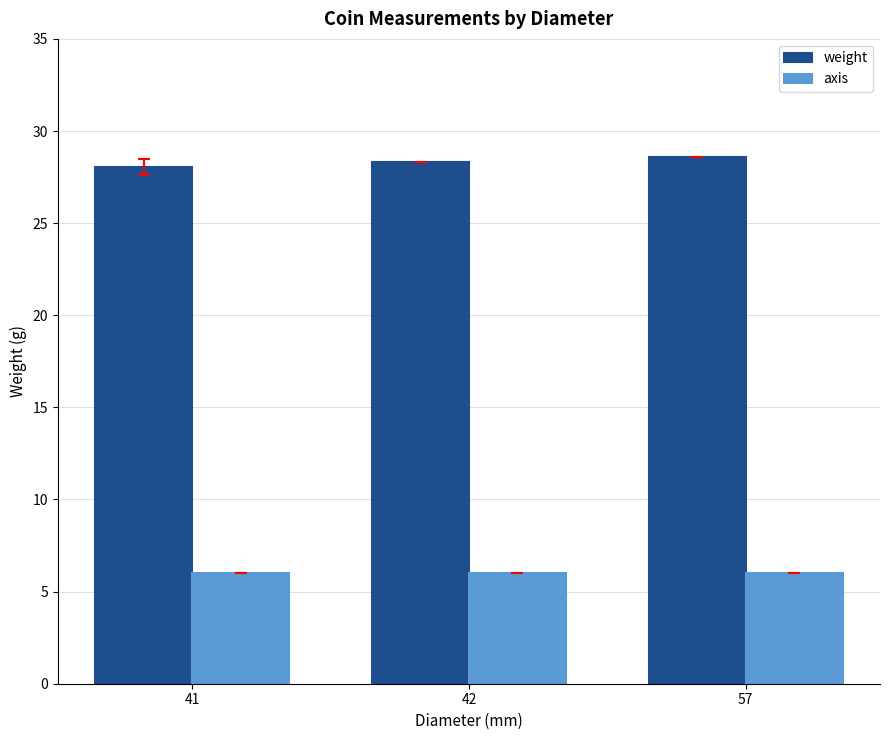

Reading left to right, extract all data points from this chart.

weight: 41=28.1	42=28.3	57=28.6
axis: 41=6.0	42=6.0	57=6.0